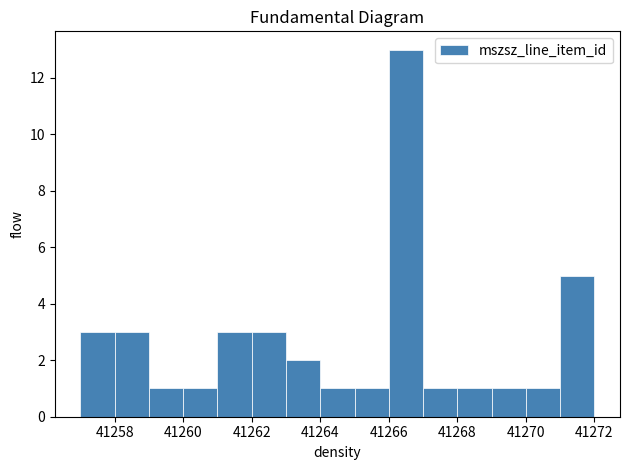

What is the height of the bar covering 41262 to 41263 on the x-axis? The values are not printed on the chart, so give them approximately, as read against the axis.

3